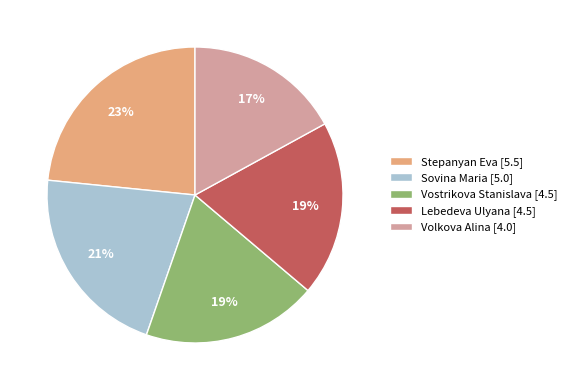

To the nearest percent, what is the difference between the Lebedeva Ulyana and Volkova Alina slice percentages?

2%